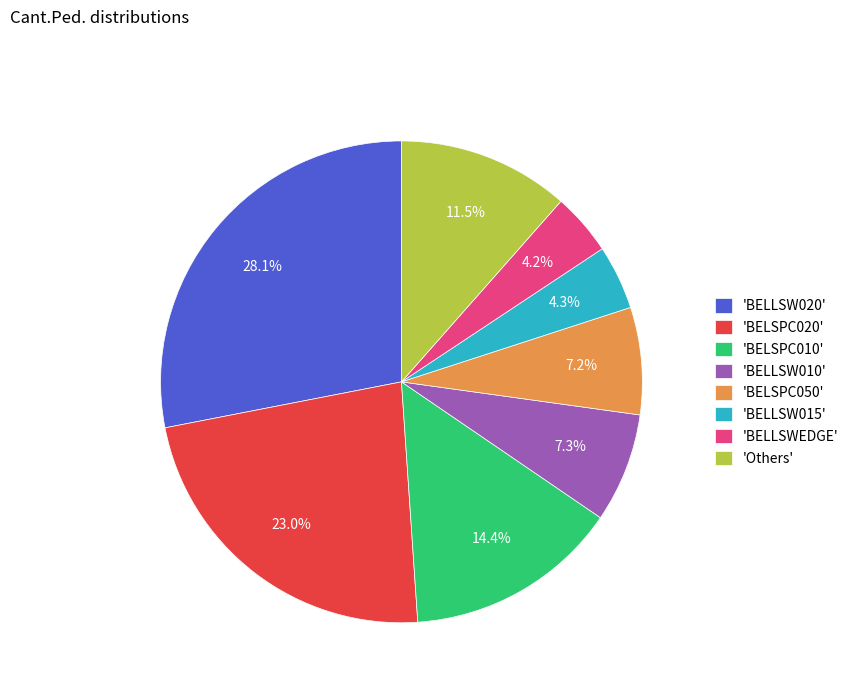

What is the largest slice in the pie chart?

'BELLSW020'